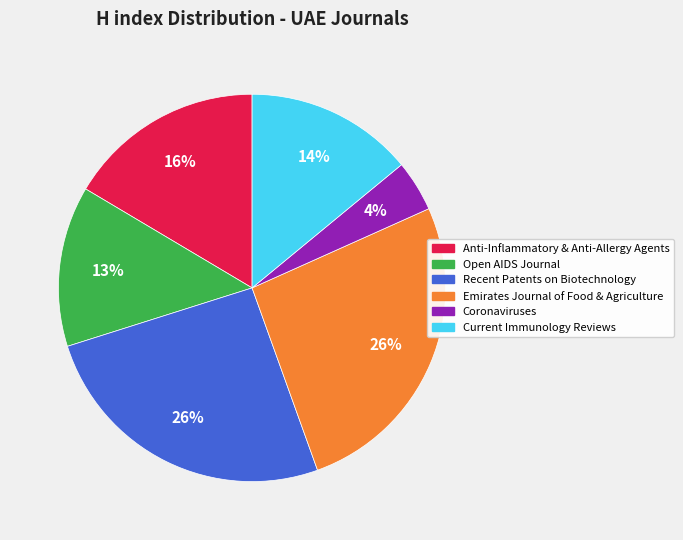

Is there a majority slice in this chart?

No